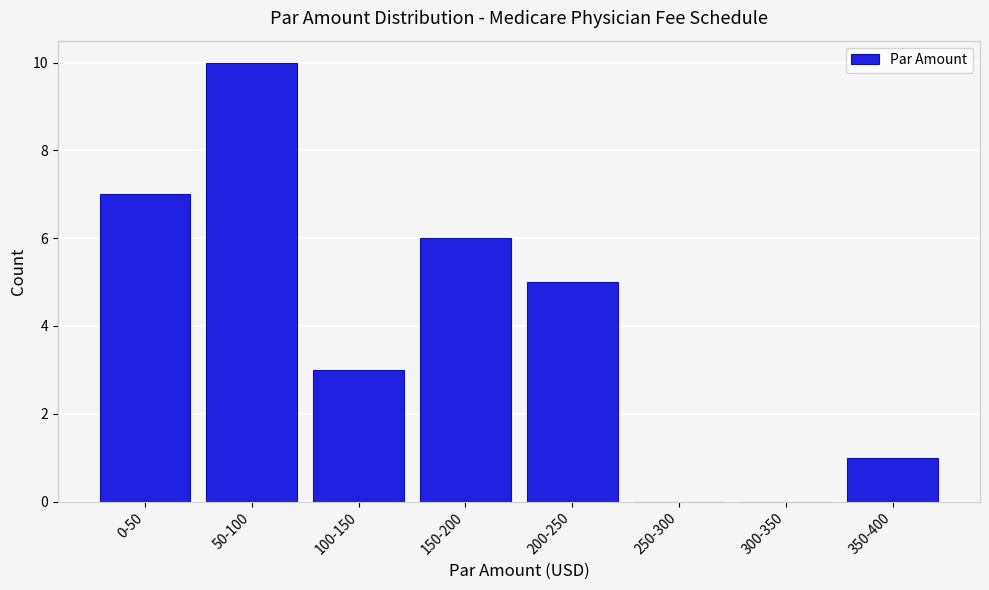

Reading left to right, list all the values displayed in this chart.

0-50=7	50-100=10	100-150=3	150-200=6	200-250=5	250-300=0	300-350=0	350-400=1